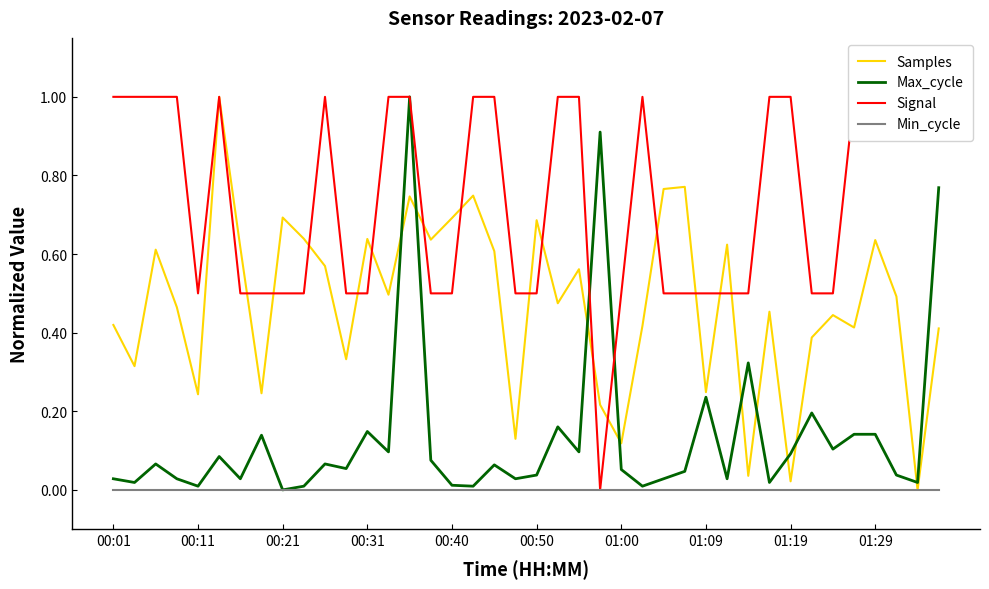

Reading left to right, list all the values displayed in this chart.

Samples: 0.4	0.3	0.6	0.5	0.2	1.0	0.6	0.2	0.7	0.6	0.6	0.3	0.6	0.5	0.7	0.6	0.7	0.7	0.6	0.1	0.7	0.5	0.6	0.2	0.1	0.4	0.8	0.8	0.2	0.6	0.0	0.5	0.0	0.4	0.4	0.4	0.6	0.5	0.0	0.4
Max_cycle: 0.0	0.0	0.1	0.0	0.0	0.1	0.0	0.1	0.0	0.0	0.1	0.1	0.1	0.1	1.0	0.1	0.0	0.0	0.1	0.0	0.0	0.2	0.1	0.9	0.1	0.0	0.0	0.0	0.2	0.0	0.3	0.0	0.1	0.2	0.1	0.1	0.1	0.0	0.0	0.8
Signal: 1.0	1.0	1.0	1.0	0.5	1.0	0.5	0.5	0.5	0.5	1.0	0.5	0.5	1.0	1.0	0.5	0.5	1.0	1.0	0.5	0.5	1.0	1.0	0.0	0.5	1.0	0.5	0.5	0.5	0.5	0.5	1.0	1.0	0.5	0.5	1.0	1.0	1.0	1.0	1.0
Min_cycle: 0.0	0.0	0.0	0.0	0.0	0.0	0.0	0.0	0.0	0.0	0.0	0.0	0.0	0.0	0.0	0.0	0.0	0.0	0.0	0.0	0.0	0.0	0.0	0.0	0.0	0.0	0.0	0.0	0.0	0.0	0.0	0.0	0.0	0.0	0.0	0.0	0.0	0.0	0.0	0.0